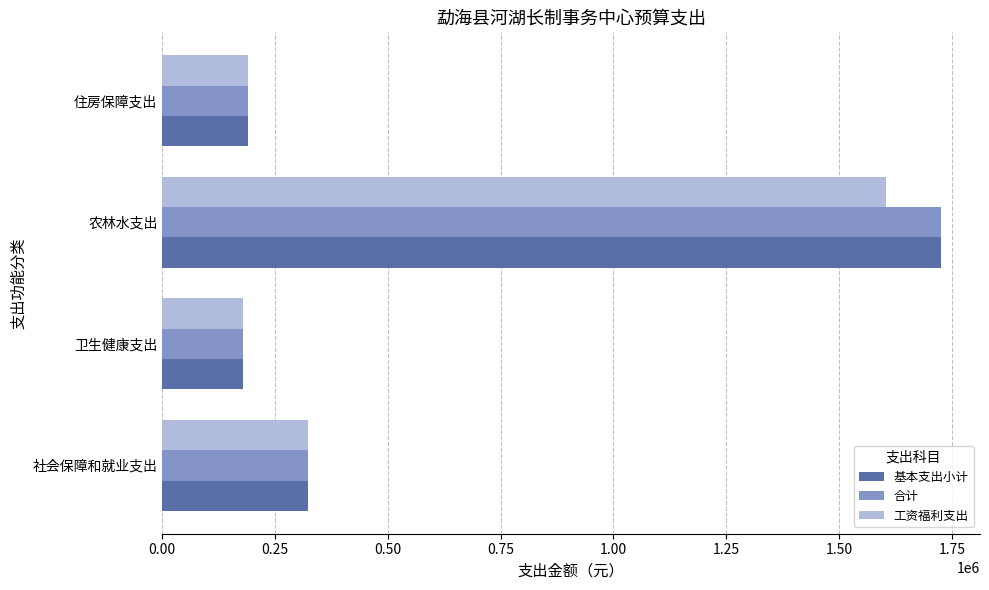

The value of 工资福利支出 at 农林水支出 is 2877278.5. True or false?

False